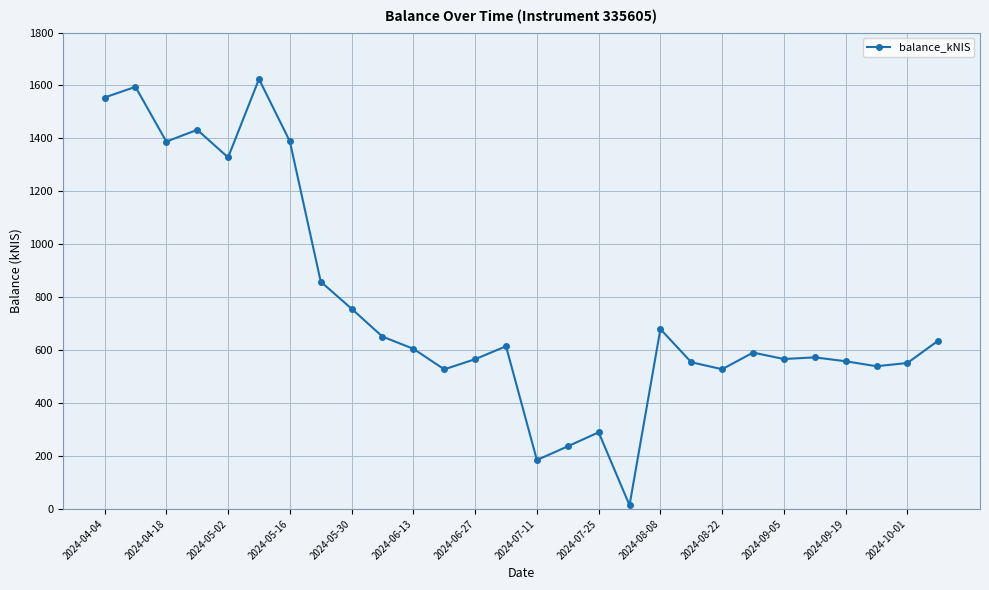

True or false: there are more than 0 points higher than both neighbors.

True